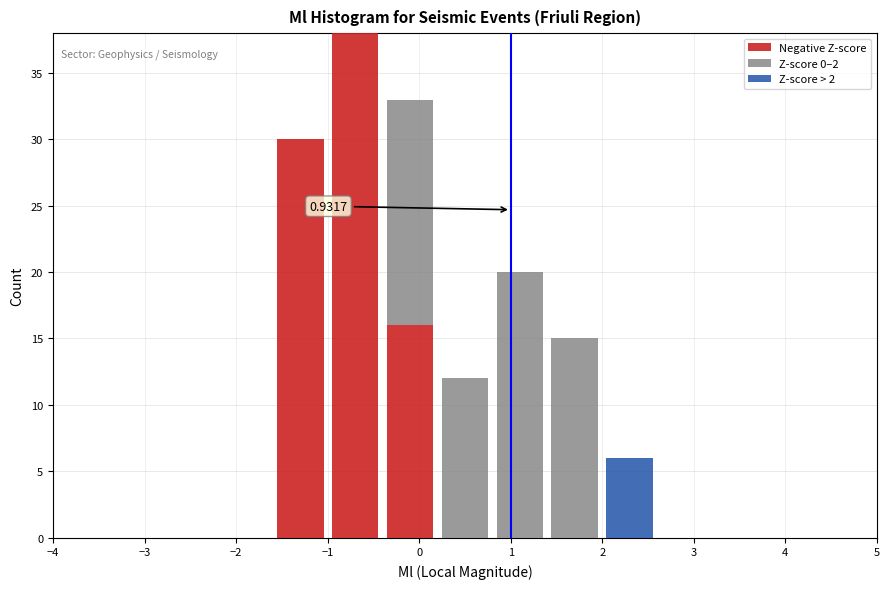

Which range on the x-axis has the tallest stacked bar (by total height)?

-1.0 to -0.4